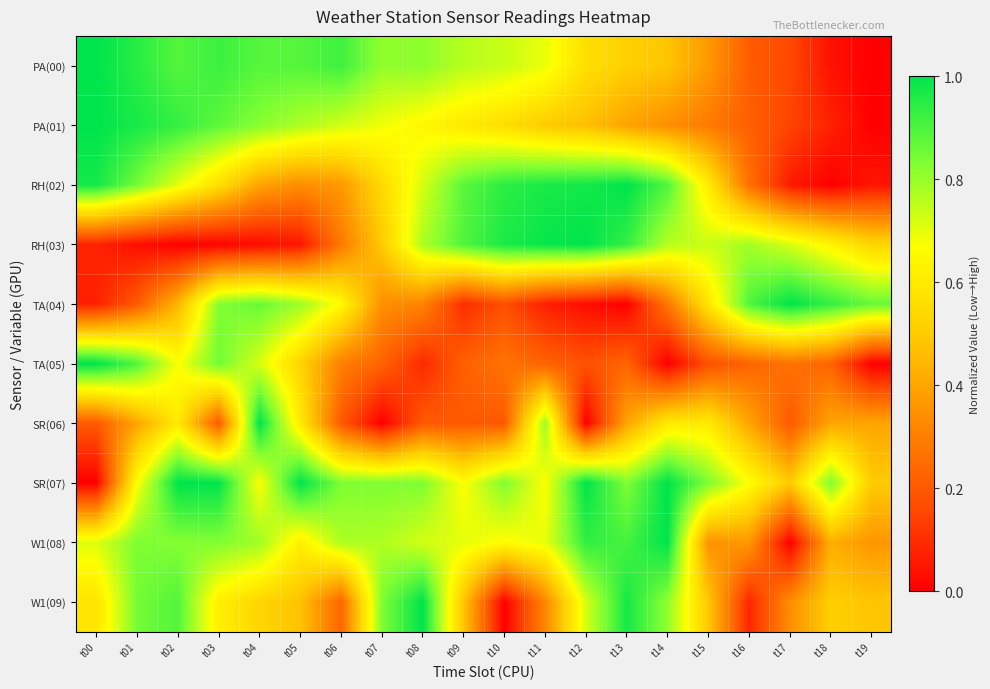

Reading left to right, list all the values displayed in this chart.

PA(00): t00=1.0	t01=0.9	t02=0.9	t03=0.9	t04=0.9	t05=0.9	t06=0.9	t07=0.8	t08=0.8	t09=0.8	t10=0.7	t11=0.7	t12=0.6	t13=0.5	t14=0.5	t15=0.4	t16=0.2	t17=0.2	t18=0.0	t19=0.0
PA(01): t00=1.0	t01=1.0	t02=0.9	t03=0.9	t04=0.8	t05=0.8	t06=0.7	t07=0.7	t08=0.6	t09=0.6	t10=0.6	t11=0.5	t12=0.5	t13=0.4	t14=0.3	t15=0.3	t16=0.2	t17=0.1	t18=0.1	t19=0.0
RH(02): t00=1.0	t01=0.8	t02=0.7	t03=0.6	t04=0.4	t05=0.3	t06=0.4	t07=0.5	t08=0.7	t09=0.9	t10=0.9	t11=1.0	t12=1.0	t13=1.0	t14=0.9	t15=0.6	t16=0.3	t17=0.1	t18=0.0	t19=0.0
RH(03): t00=0.1	t01=0.0	t02=0.0	t03=0.0	t04=0.0	t05=0.0	t06=0.3	t07=0.5	t08=0.8	t09=0.9	t10=1.0	t11=1.0	t12=1.0	t13=0.9	t14=0.8	t15=0.7	t16=0.8	t17=0.7	t18=0.6	t19=0.5
TA(04): t00=0.1	t01=0.2	t02=0.4	t03=0.8	t04=0.9	t05=0.8	t06=0.7	t07=0.3	t08=0.3	t09=0.1	t10=0.2	t11=0.1	t12=0.0	t13=0.0	t14=0.3	t15=0.6	t16=0.9	t17=1.0	t18=0.9	t19=0.9
TA(05): t00=1.0	t01=0.9	t02=0.7	t03=0.9	t04=0.7	t05=0.5	t06=0.3	t07=0.2	t08=0.1	t09=0.2	t10=0.3	t11=0.2	t12=0.2	t13=0.2	t14=0.0	t15=0.2	t16=0.2	t17=0.3	t18=0.2	t19=0.0
SR(06): t00=0.2	t01=0.4	t02=0.6	t03=0.2	t04=1.0	t05=0.6	t06=0.2	t07=0.0	t08=0.2	t09=0.2	t10=0.2	t11=0.8	t12=0.0	t13=0.4	t14=0.6	t15=0.6	t16=0.4	t17=0.2	t18=0.4	t19=0.4
SR(07): t00=0.0	t01=0.7	t02=1.0	t03=1.0	t04=0.7	t05=1.0	t06=0.8	t07=0.8	t08=0.8	t09=0.7	t10=0.8	t11=0.7	t12=1.0	t13=0.8	t14=1.0	t15=0.8	t16=0.7	t17=0.5	t18=0.8	t19=0.5
W1(08): t00=0.7	t01=0.8	t02=0.8	t03=0.8	t04=0.8	t05=0.6	t06=0.8	t07=0.8	t08=0.7	t09=0.7	t10=0.7	t11=0.7	t12=0.9	t13=0.9	t14=1.0	t15=0.4	t16=0.4	t17=0.0	t18=0.4	t19=0.4
W1(09): t00=0.6	t01=0.8	t02=0.9	t03=0.6	t04=0.5	t05=0.5	t06=0.2	t07=0.8	t08=1.0	t09=0.5	t10=0.0	t11=0.3	t12=0.7	t13=1.0	t14=0.8	t15=0.5	t16=0.1	t17=0.3	t18=0.5	t19=0.5